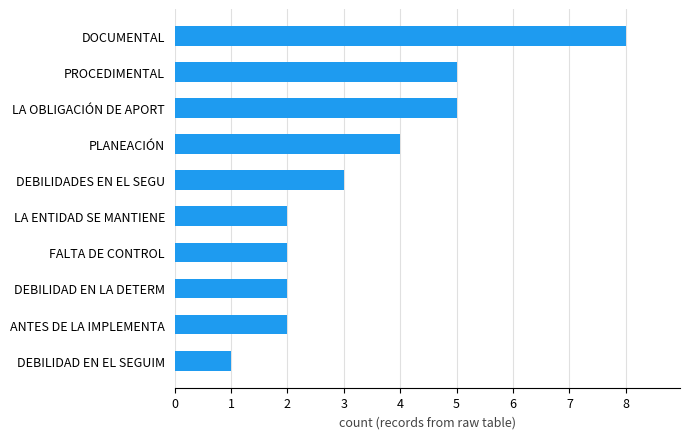

The chart shows a value of 5 at DOCUMENTAL. True or false?

False